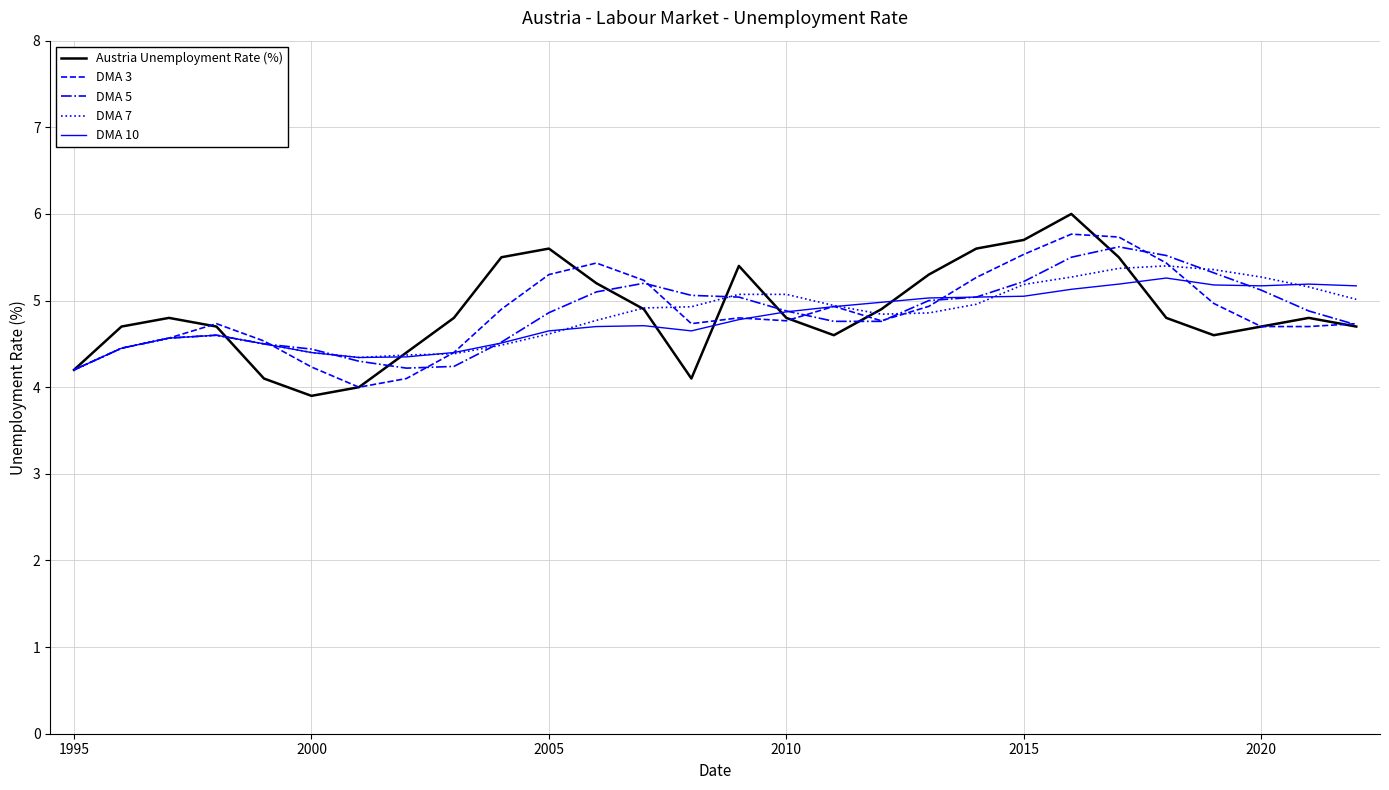

What is the difference between the maximum and minimum values in the DMA 3 series?

1.8